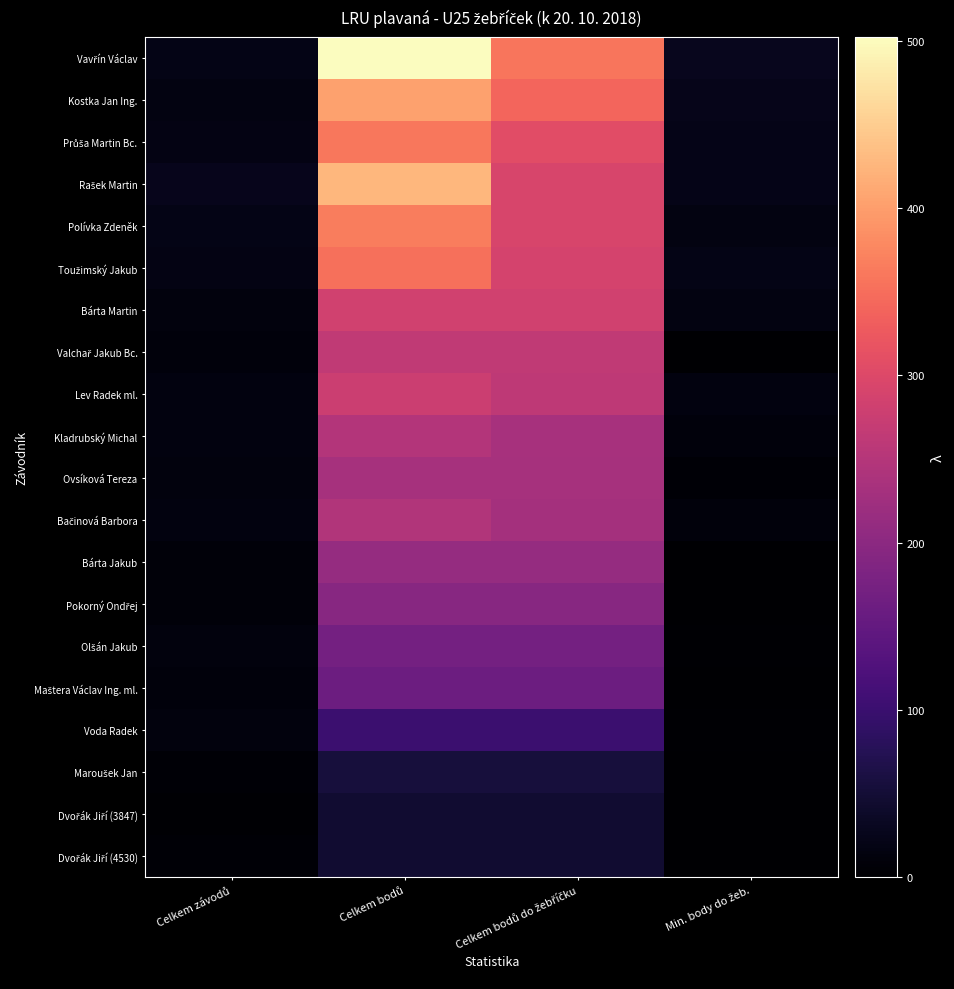

Which series has the largest range (max minus min)?

Vavřín Václav